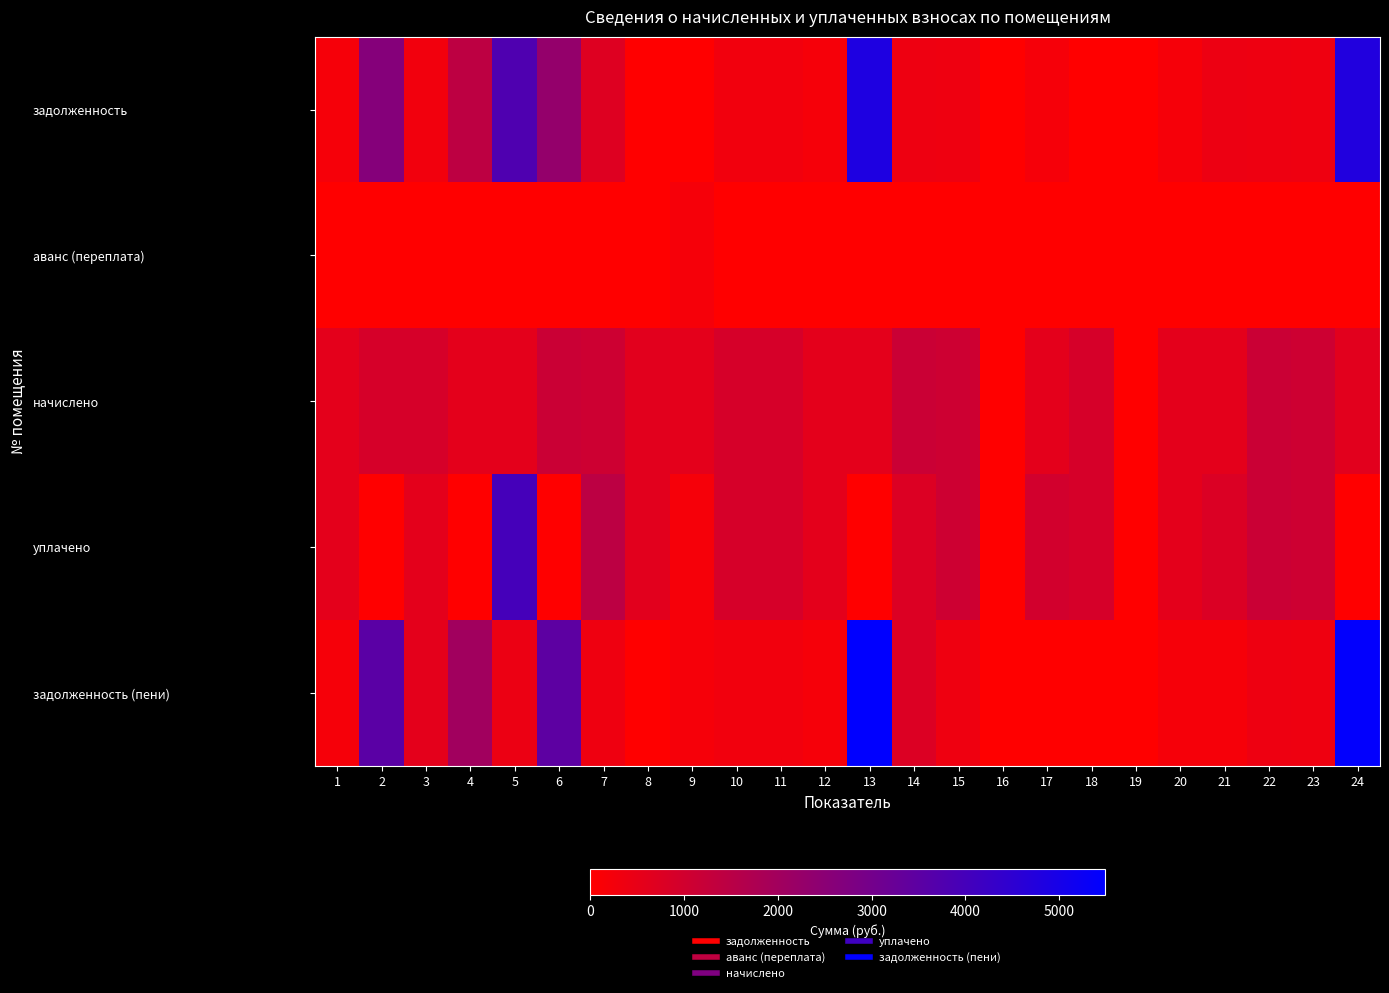

Reading left to right, list all the values displayed in this chart.

задолженность: 1=195.4	2=2625.8	3=299.2	4=1425.5	5=3787.5	6=2312.5	7=728.4	8=0.0	9=0.0	10=299.2	11=299.2	12=197.4	13=4841.0	14=385.4	15=364.2	16=0.0	17=195.4	18=0.0	19=0.0	20=197.3	21=394.6	22=385.4	23=364.2	24=4762.4
аванс (переплата): 1=0.0	2=0.0	3=0.0	4=0.0	5=0.0	6=0.0	7=0.0	8=0.0	9=195.4	10=0.0	11=0.0	12=0.0	13=0.0	14=0.0	15=0.0	16=0.0	17=0.0	18=0.0	19=0.0	20=0.0	21=0.0	22=0.0	23=0.0	24=0.0
начислено: 1=586.4	2=897.8	3=897.8	4=591.8	5=591.8	6=1156.3	7=1092.6	8=622.8	9=586.4	10=897.8	11=897.8	12=591.8	13=591.8	14=1156.3	15=1092.6	16=0.0	17=586.4	18=897.8	19=0.0	20=591.8	21=591.8	22=1156.3	23=1092.6	24=622.8
уплачено: 1=586.4	2=0.0	3=598.5	4=0.0	5=3996.1	6=0.0	7=1456.8	8=622.8	9=195.4	10=897.8	11=897.8	12=591.9	13=0.0	14=770.9	15=1092.6	16=0.0	17=977.2	18=897.8	19=0.0	20=591.8	21=789.1	22=1156.3	23=1092.6	24=0.0
задолженность (пени): 1=196.3	2=3553.1	3=599.1	4=2033.5	5=420.7	6=3494.7	7=364.2	8=0.0	9=195.4	10=299.2	11=299.2	12=197.3	13=5488.7	14=770.9	15=364.2	16=0.0	17=0.0	18=0.0	19=0.0	20=197.3	21=197.3	22=385.4	23=364.2	24=5439.4